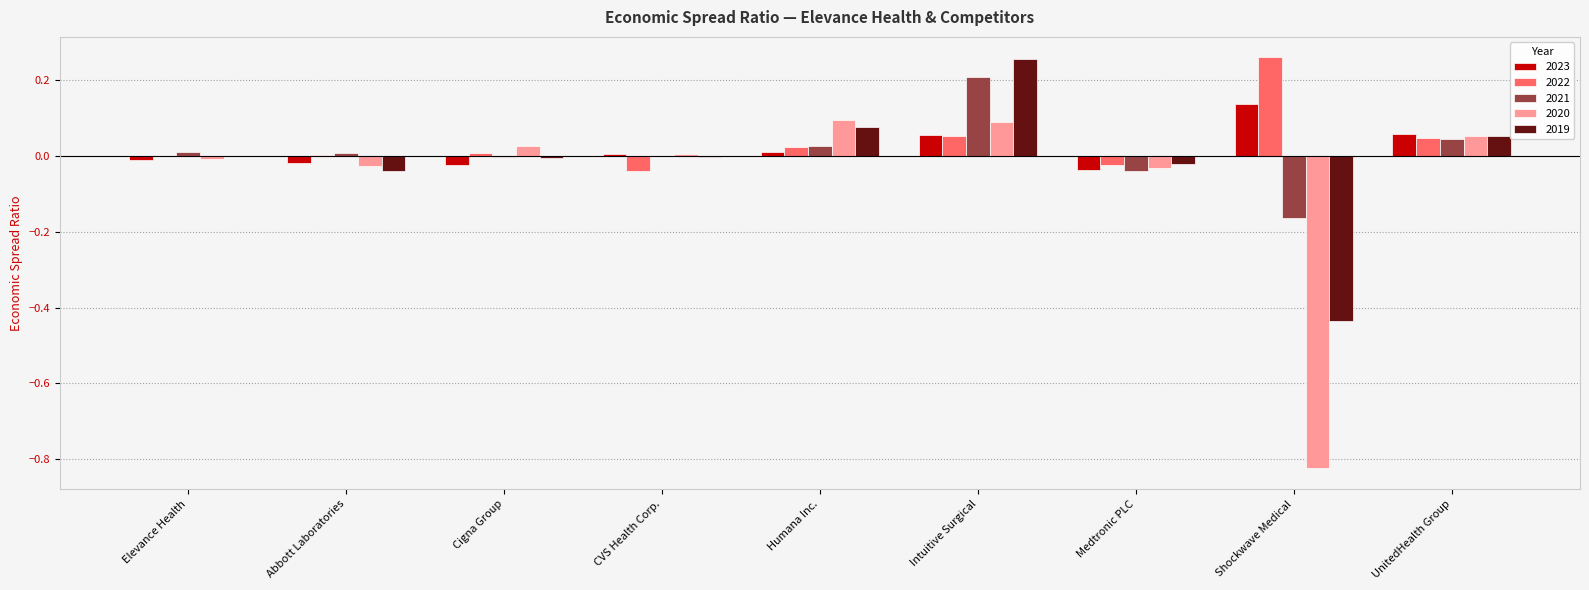

Which series changed the most between Humana Inc. and Intuitive Surgical?

2021